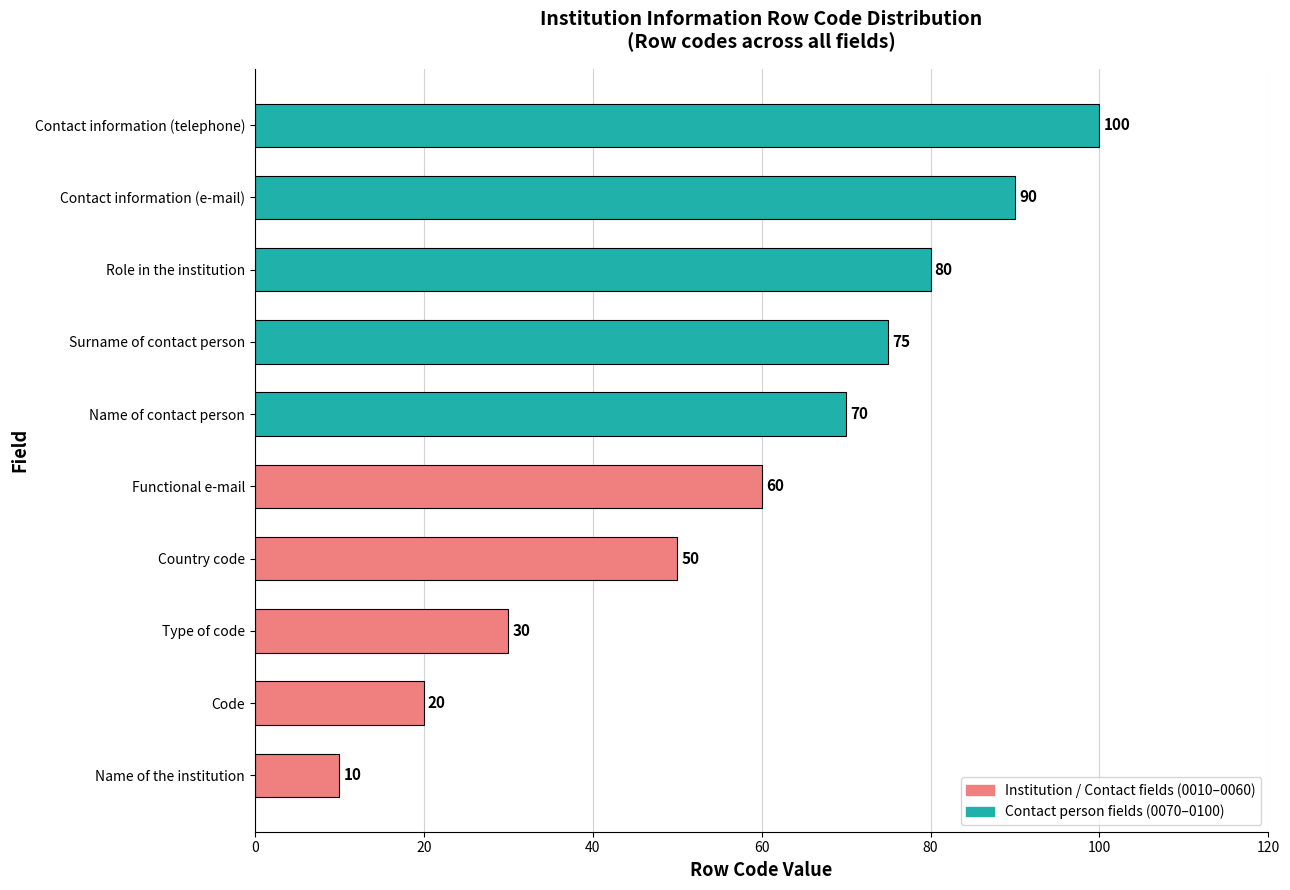

Which has a higher value, Contact information (telephone) or Functional e-mail?

Contact information (telephone)